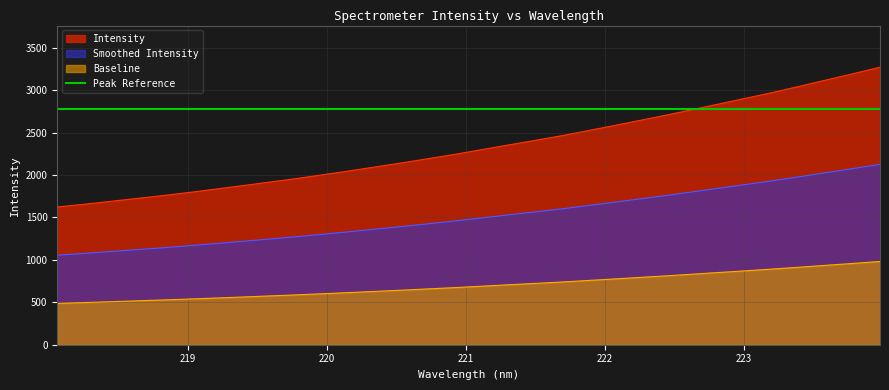

What is the sum of all values?

22414.9